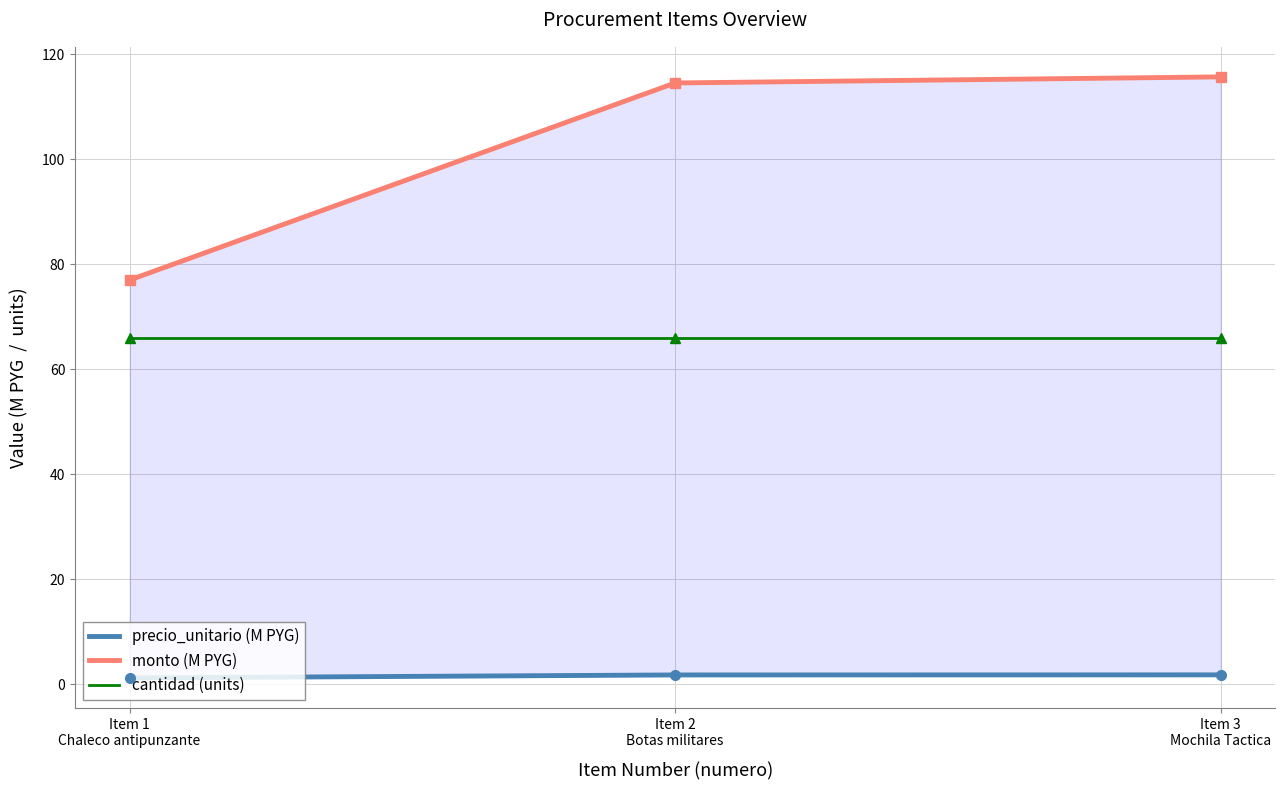

Rank the categories by monto (M PYG) value from lowest to highest.

Item 1
Chaleco antipunzante, Item 2
Botas militares, Item 3
Mochila Tactica